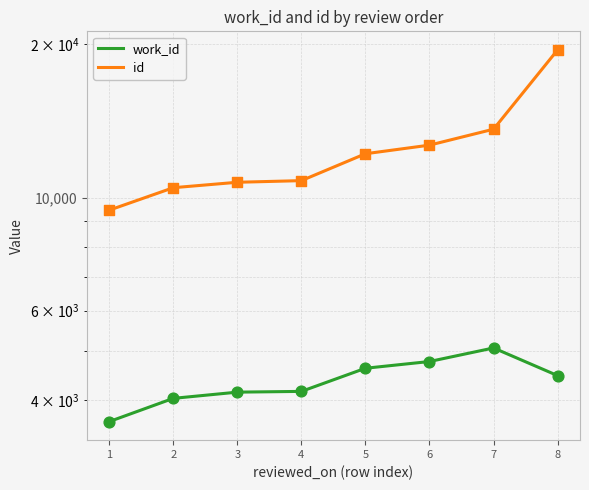

What are all the series names shown in the legend?

work_id, id